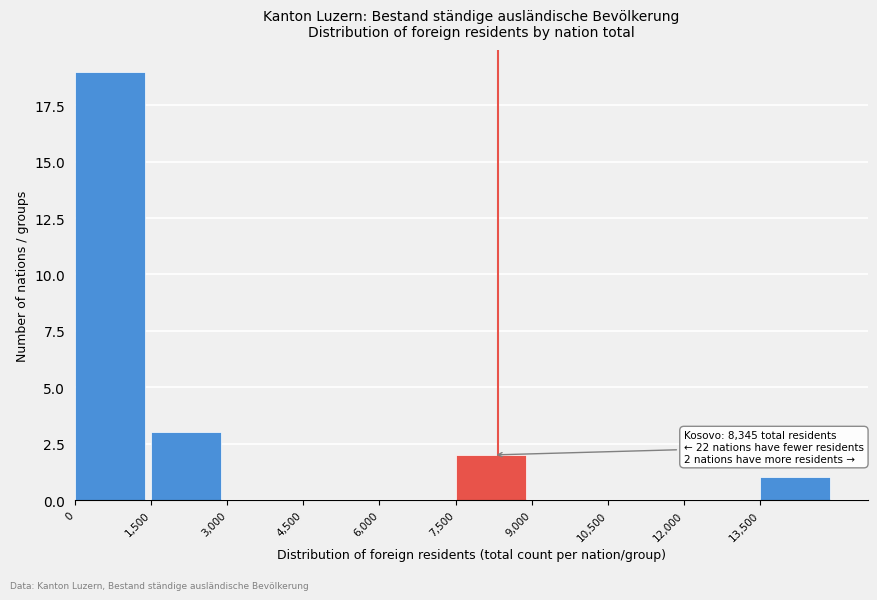

Over which range of the x-axis is the bar tallest?

0 to 1500